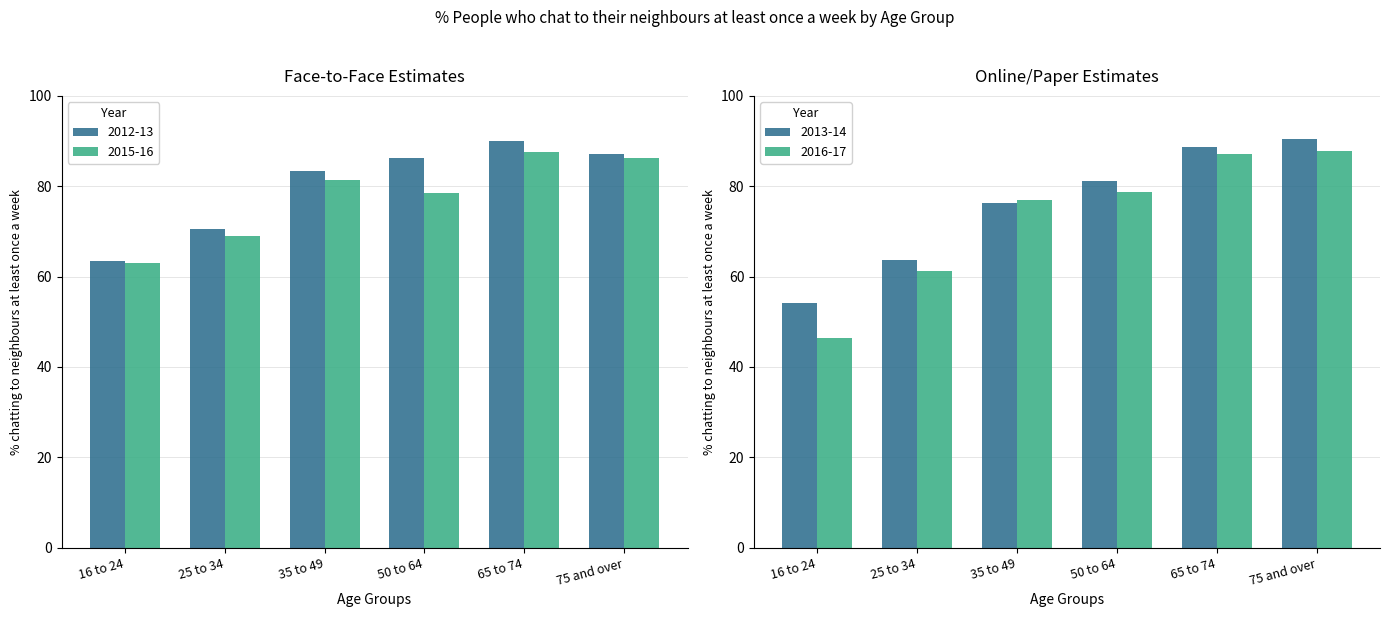

How many distinct data groups are displayed?

4